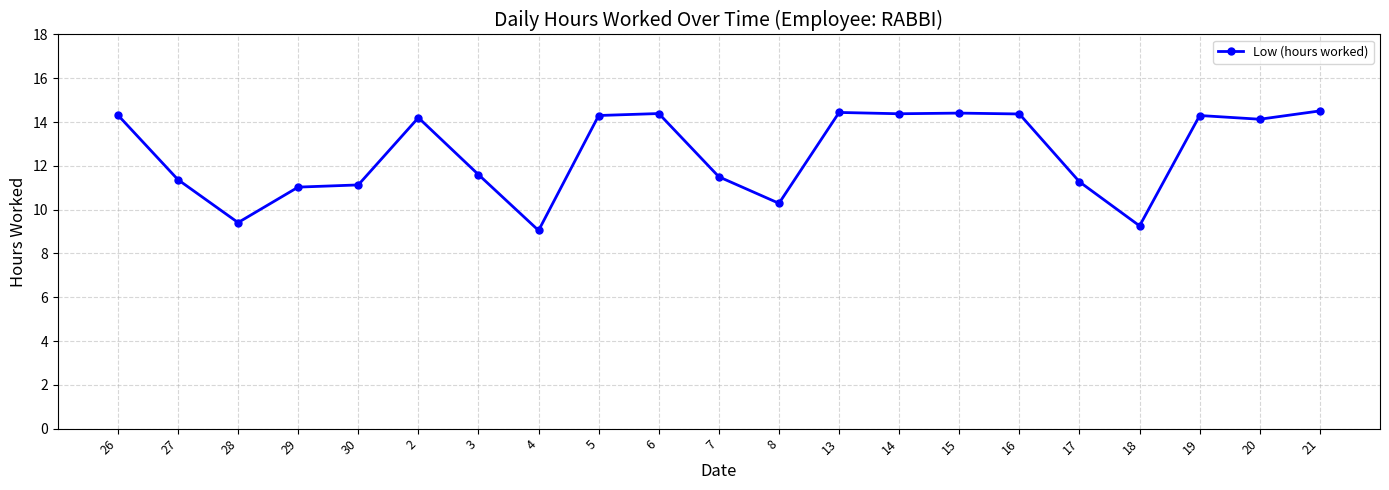

Is this an area chart (filled region under the line)?

No